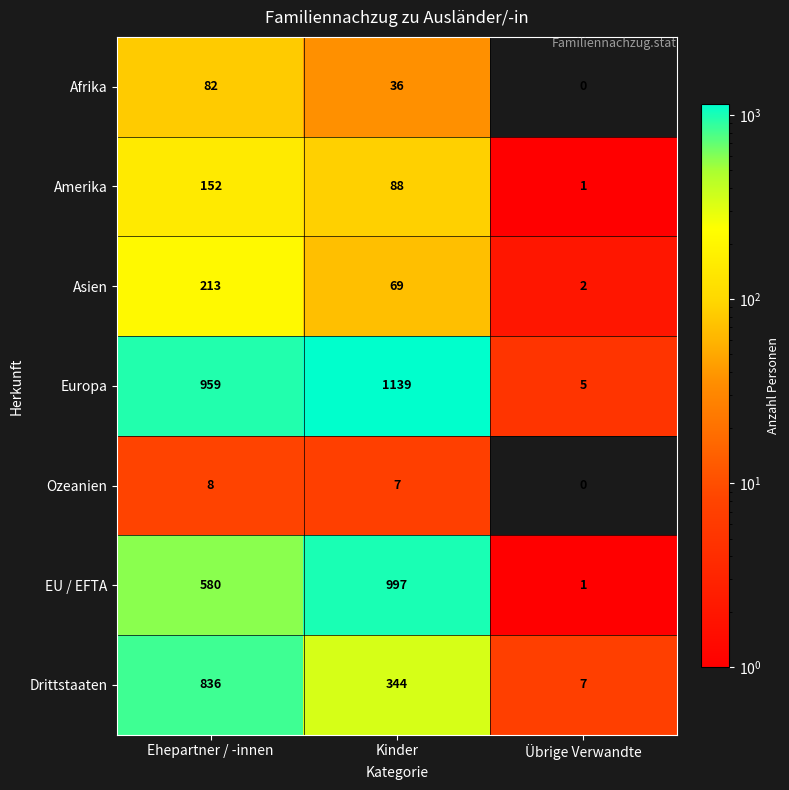

How many data points does each series have?

3